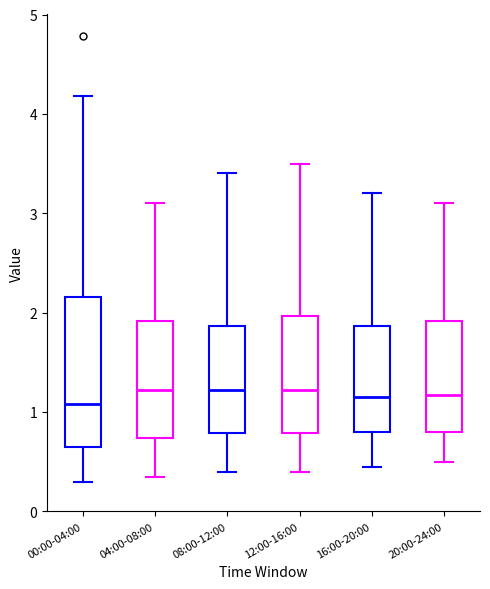

Which box is the tallest, from its lower edge to its upper edge?

00:00-04:00